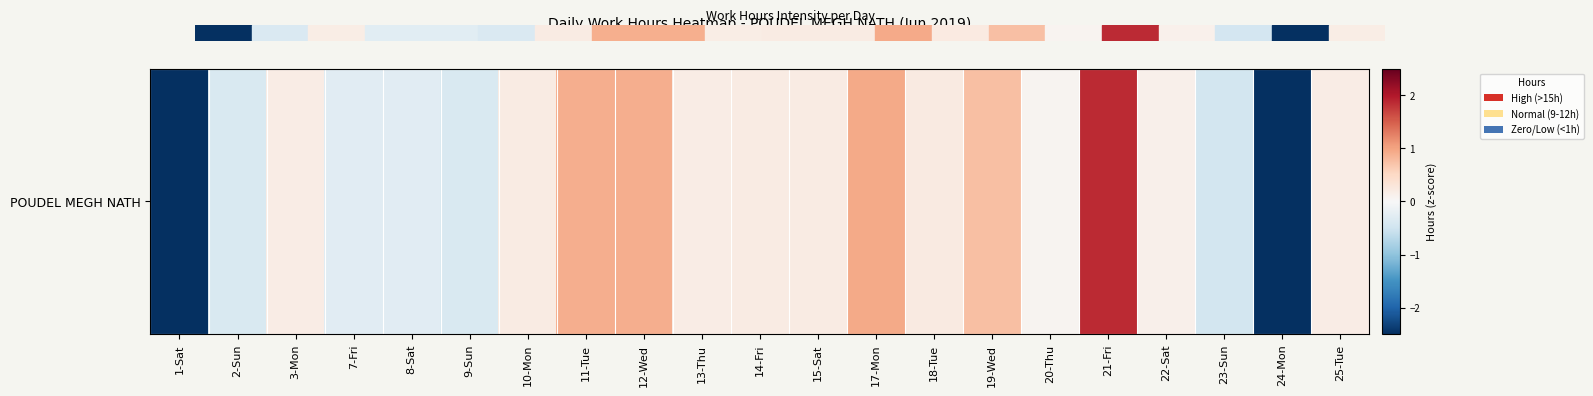

The value at 2-Sun is -0.4. True or false?

True